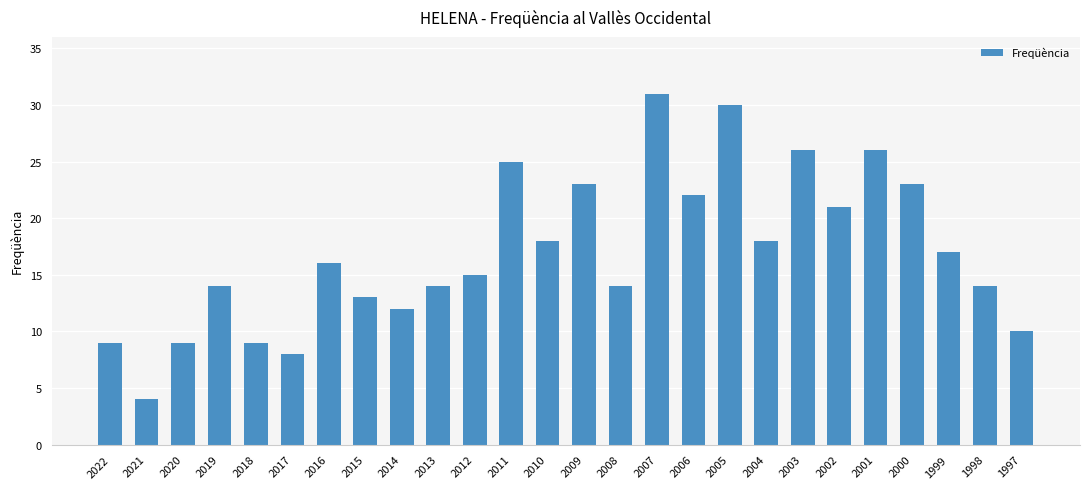

How many series are shown in this chart?

1